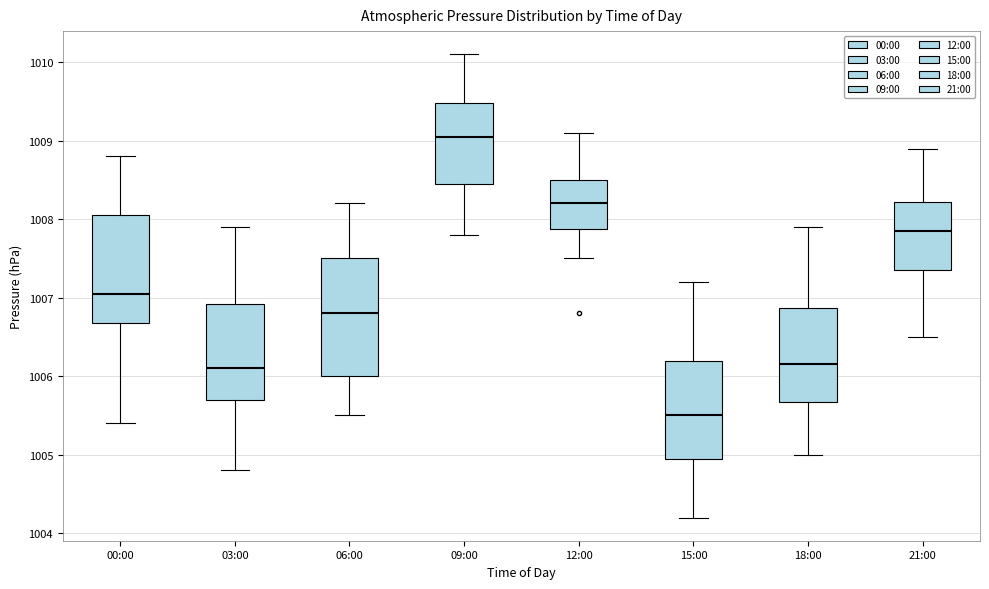

Which box is the tallest, from its lower edge to its upper edge?

06:00